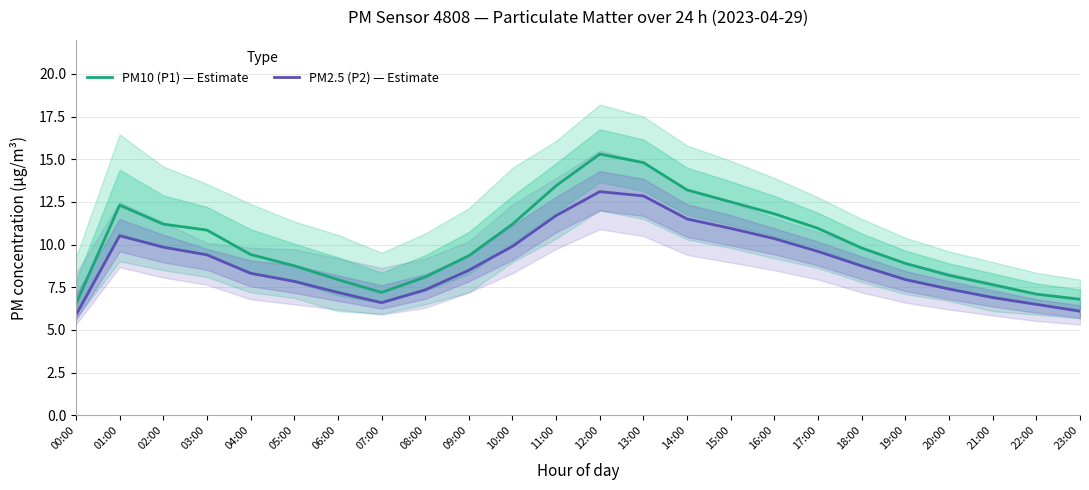

What is the spread (max minus min) of values at 23:00?

0.7